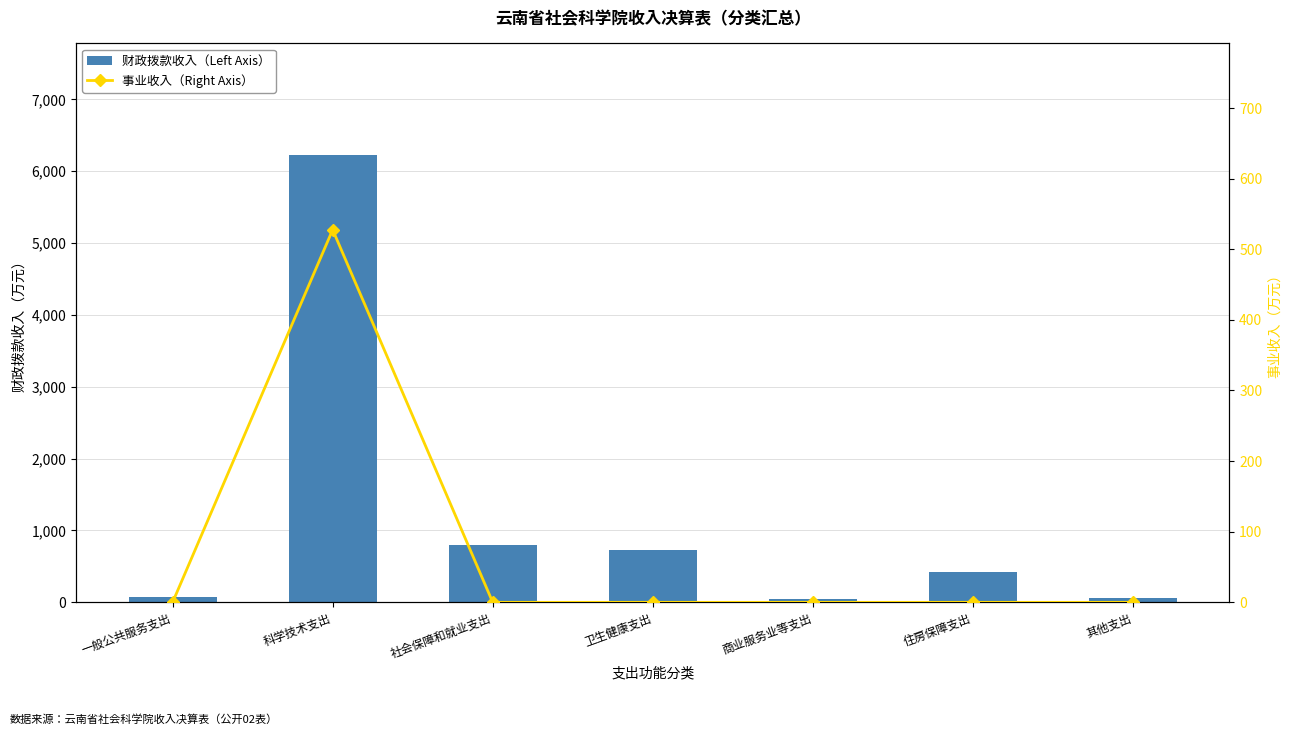

What position from the right is 卫生健康支出?

4